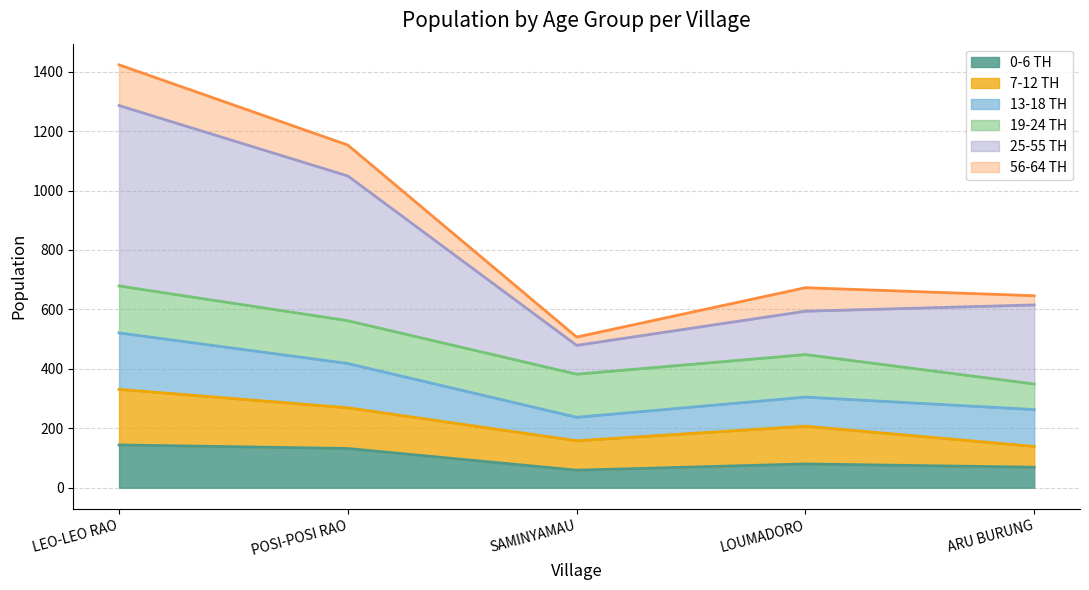

At which category is the sum across all series the highest?

LEO-LEO RAO